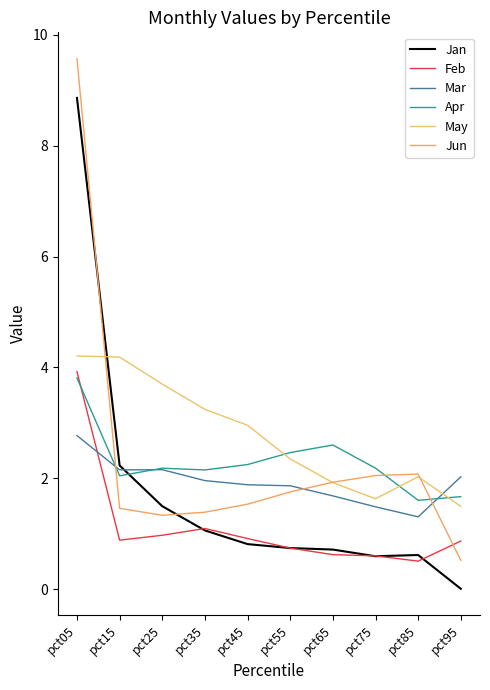

Is the value of Jan at pct15 greater than the value of Mar at pct55?

Yes